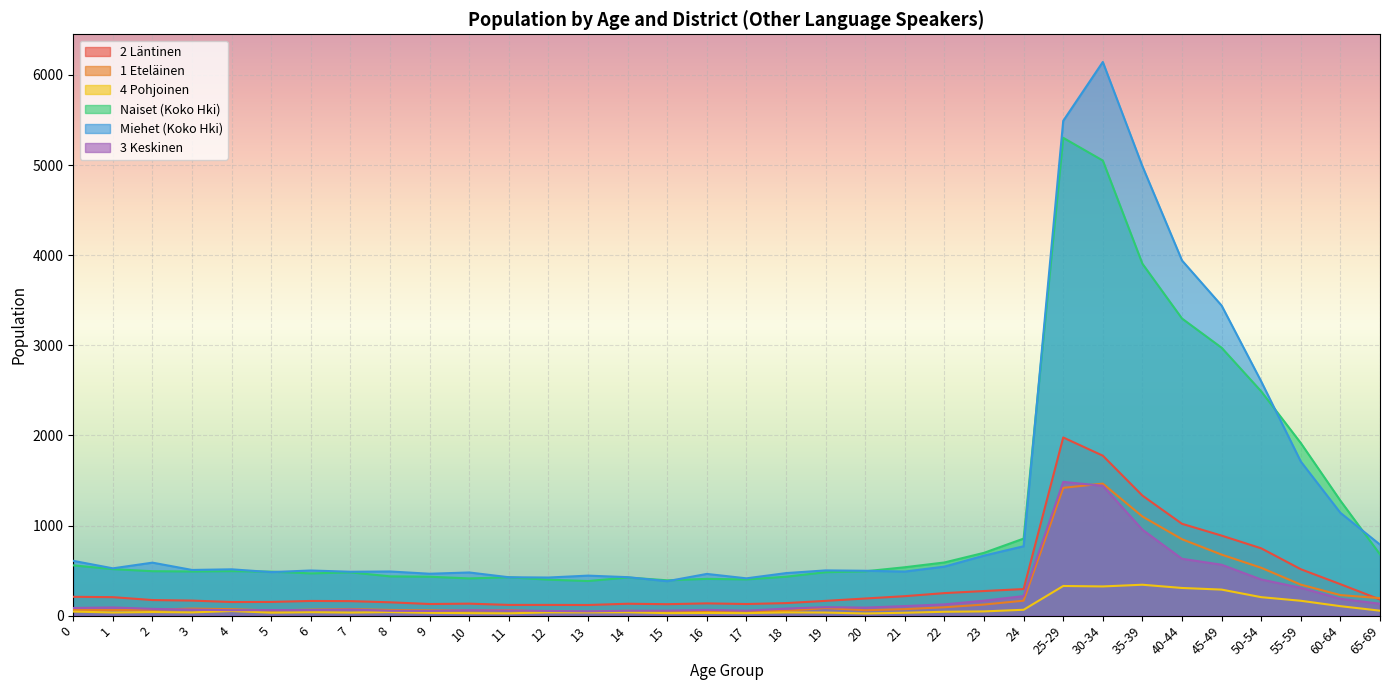

What is the difference between the maximum and minimum values in the 1 Eteläinen series?

1425